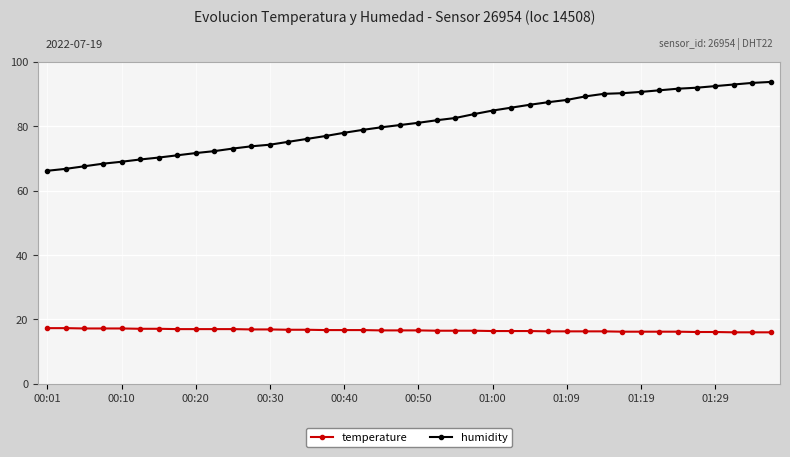

What is the maximum value for humidity?

93.8